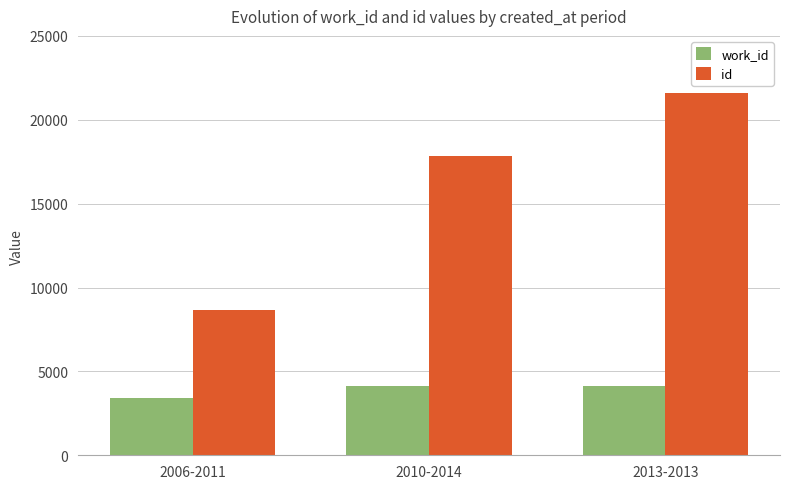

At 2010-2014, list the series in order from smallest to largest.

work_id, id